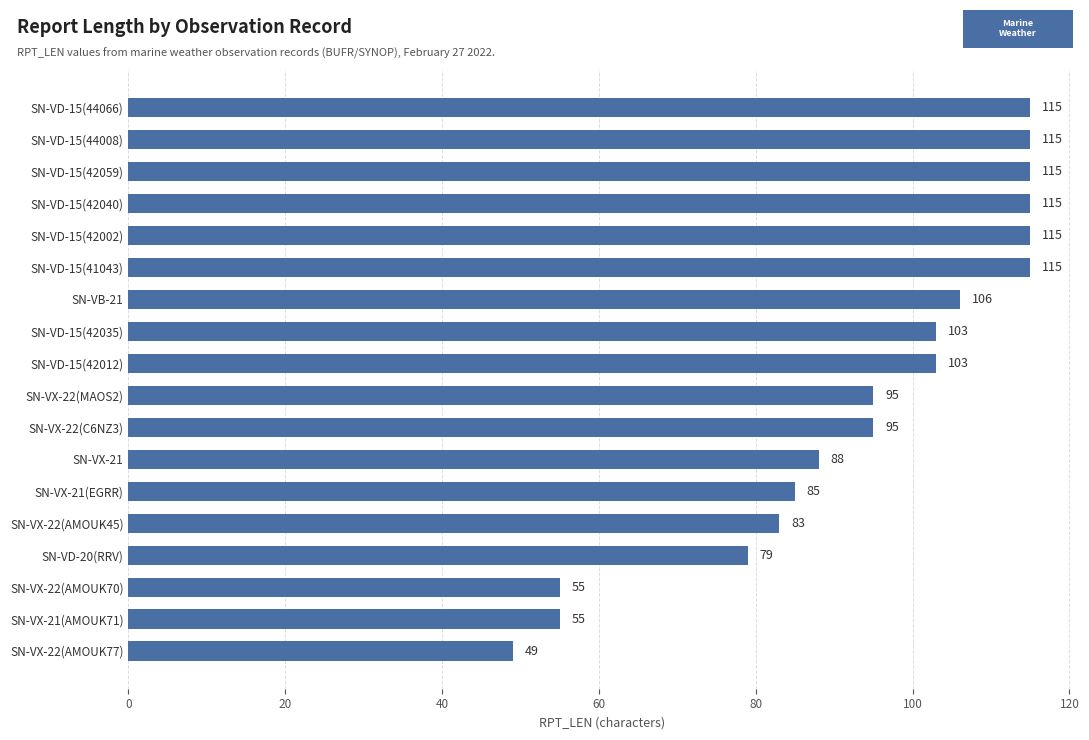

What is the greatest value displayed?

115